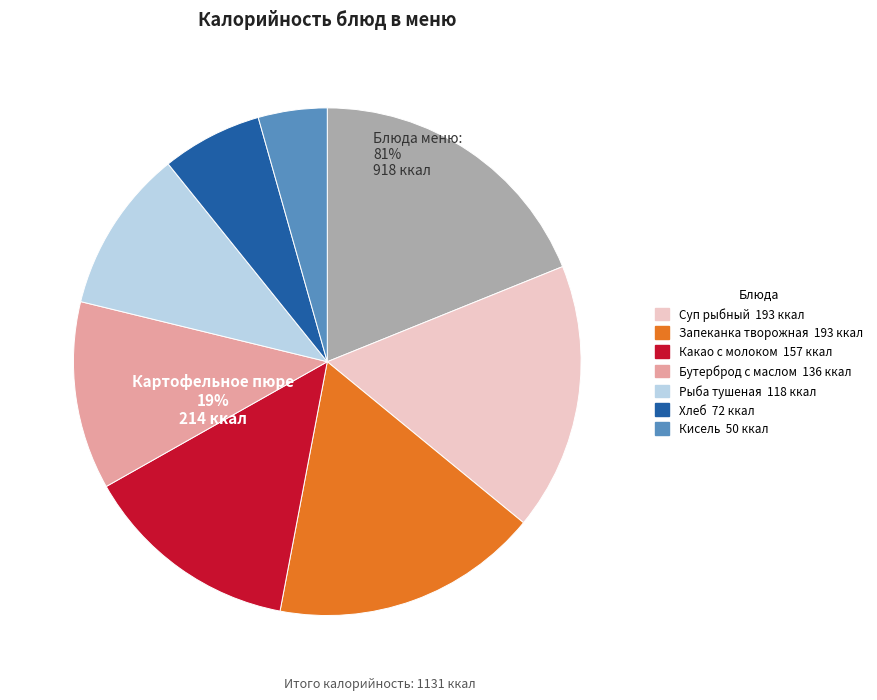

Count the number of slices in the pie.

8